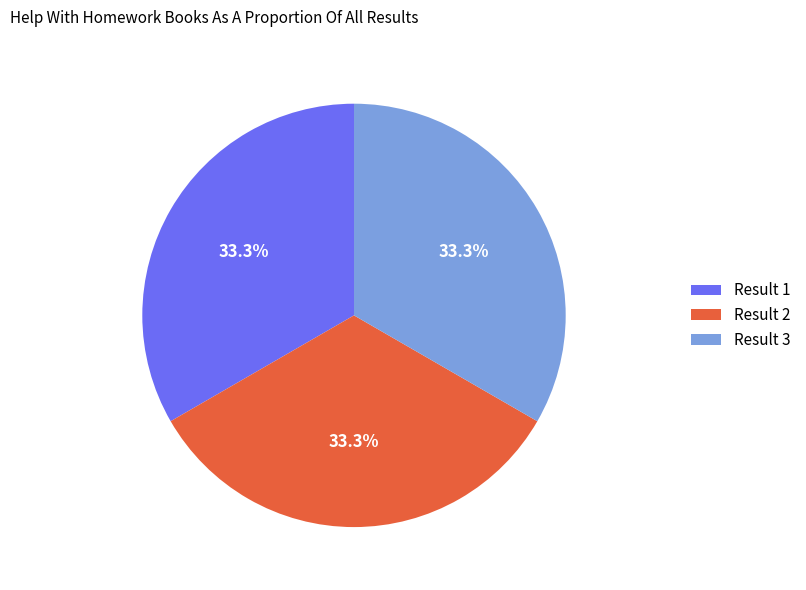

What is the ratio of the value at Result 2 to the value at Result 1?

1.0